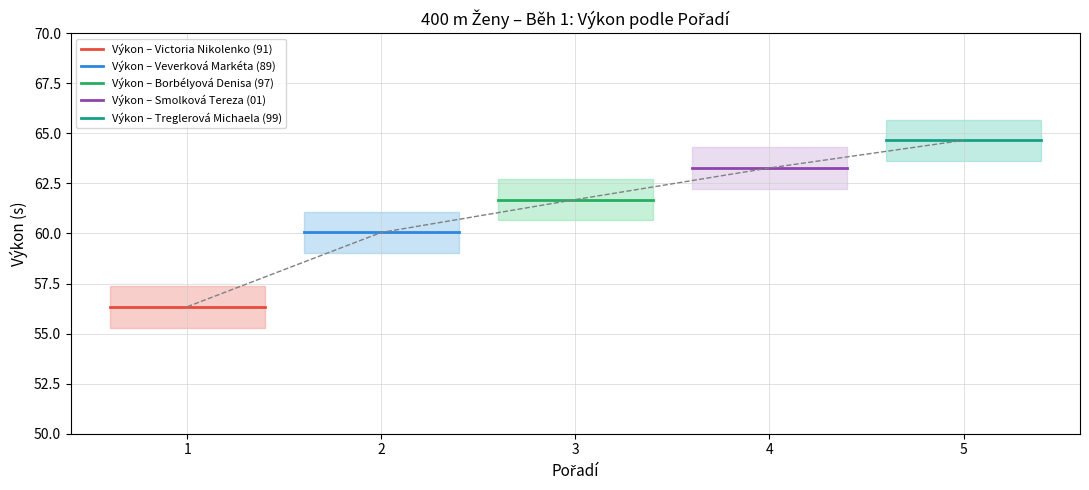

Reading left to right, transcribe all the data shown in this chart.

Výkon – Victoria Nikolenko (91): 56.3	56.3	56.3
Výkon – Veverková Markéta (89): 60.0	60.0	60.0
Výkon – Borbélyová Denisa (97): 61.7	61.7	61.7
Výkon – Smolková Tereza (01): 63.3	63.3	63.3
Výkon – Treglerová Michaela (99): 64.7	64.7	64.7